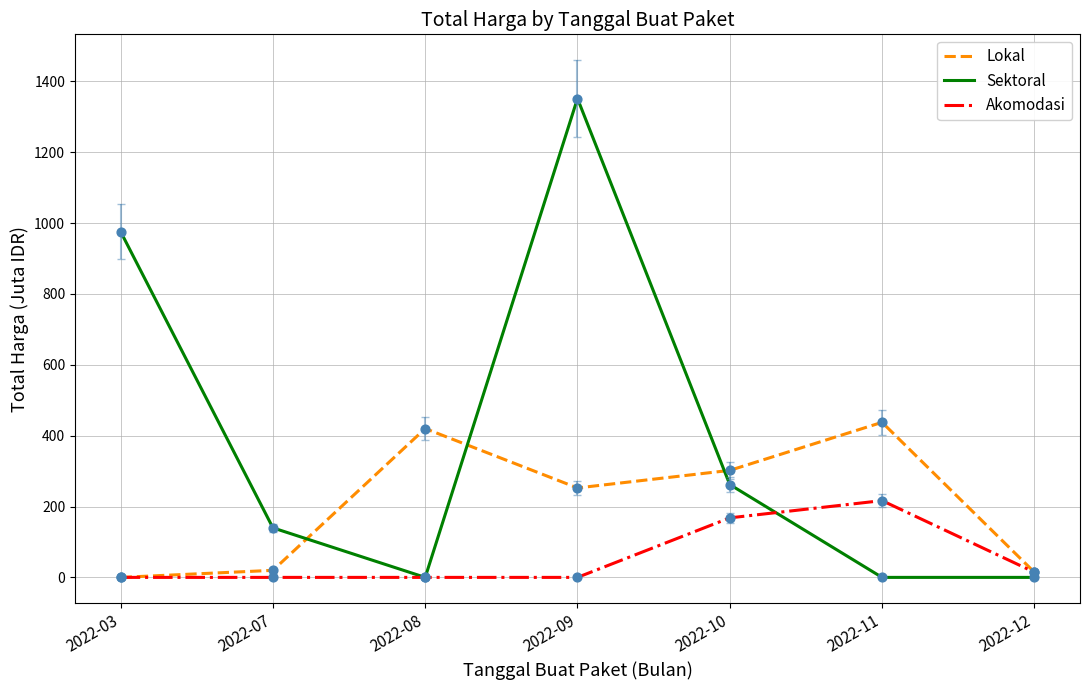

Is the value of Akomodasi at 2022-09 greater than the value of Lokal at 2022-09?

No